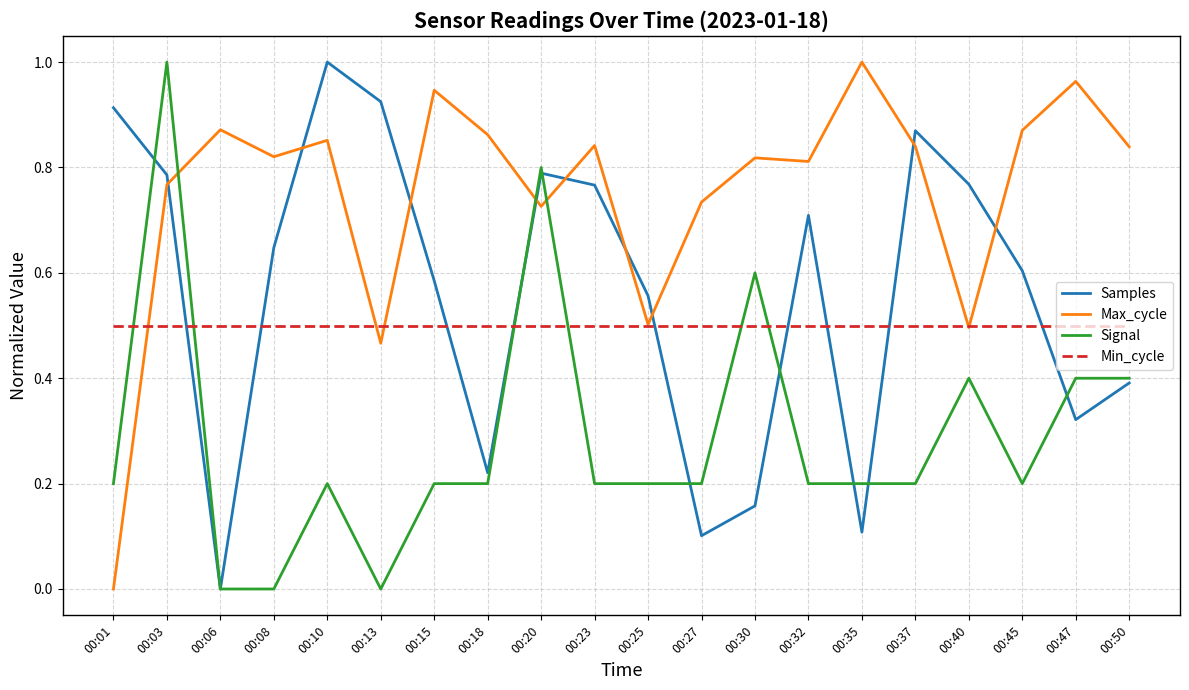

How many lines are shown in the chart?

4